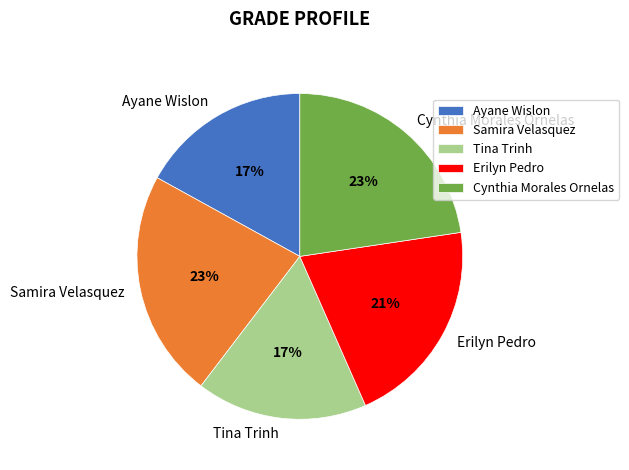

Does any single category account for the majority?

No